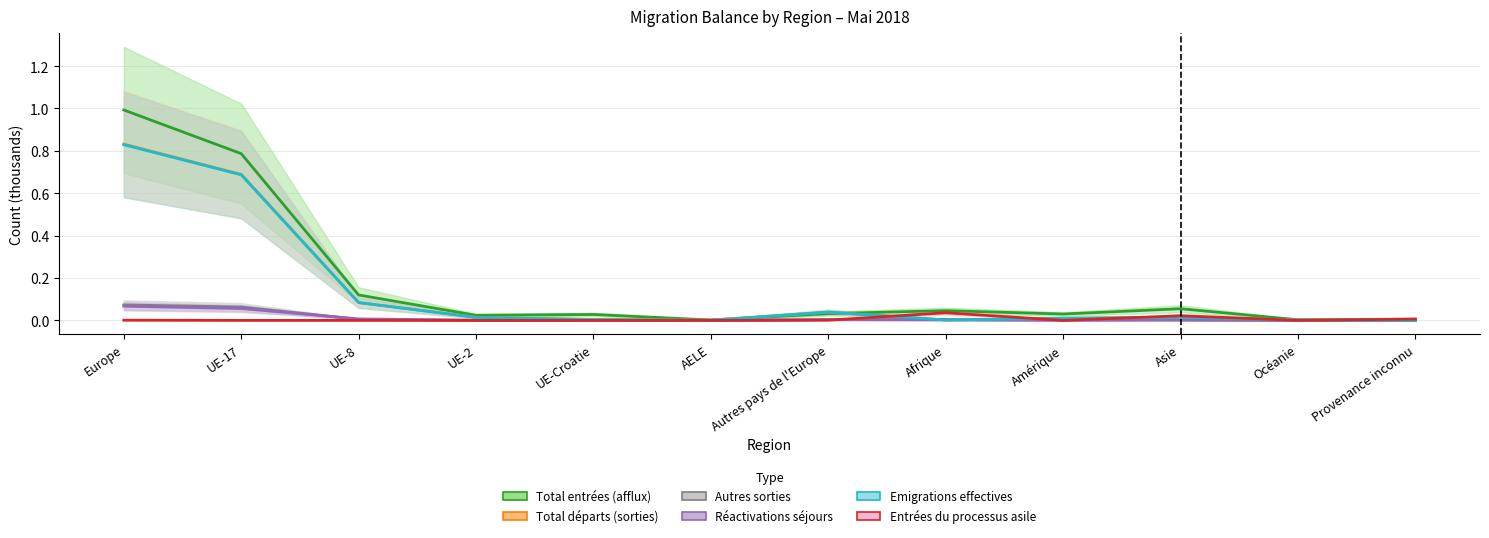

The value of Réactivations séjours at Provenance inconnu is -0.0. True or false?

False